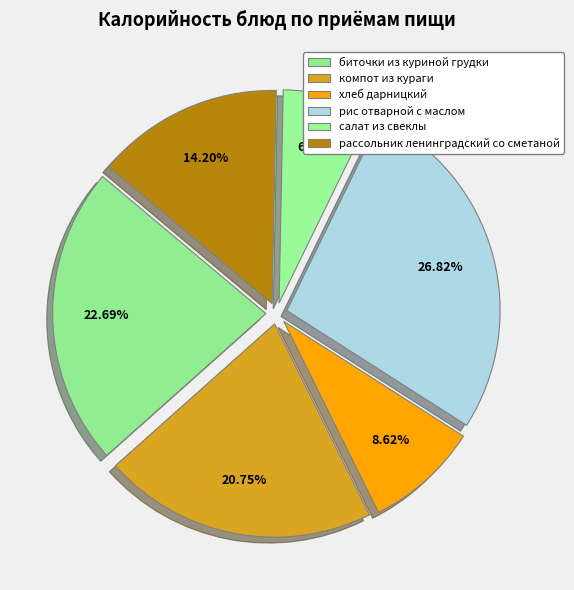

To the nearest percent, what portion does хлеб дарницкий represent?

9%